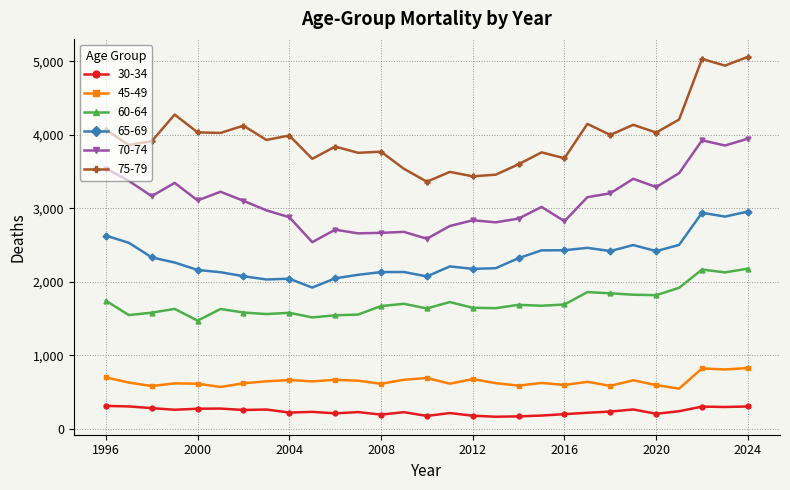

What is the value of the 70-74 point at the 8th from the left?

2973.0